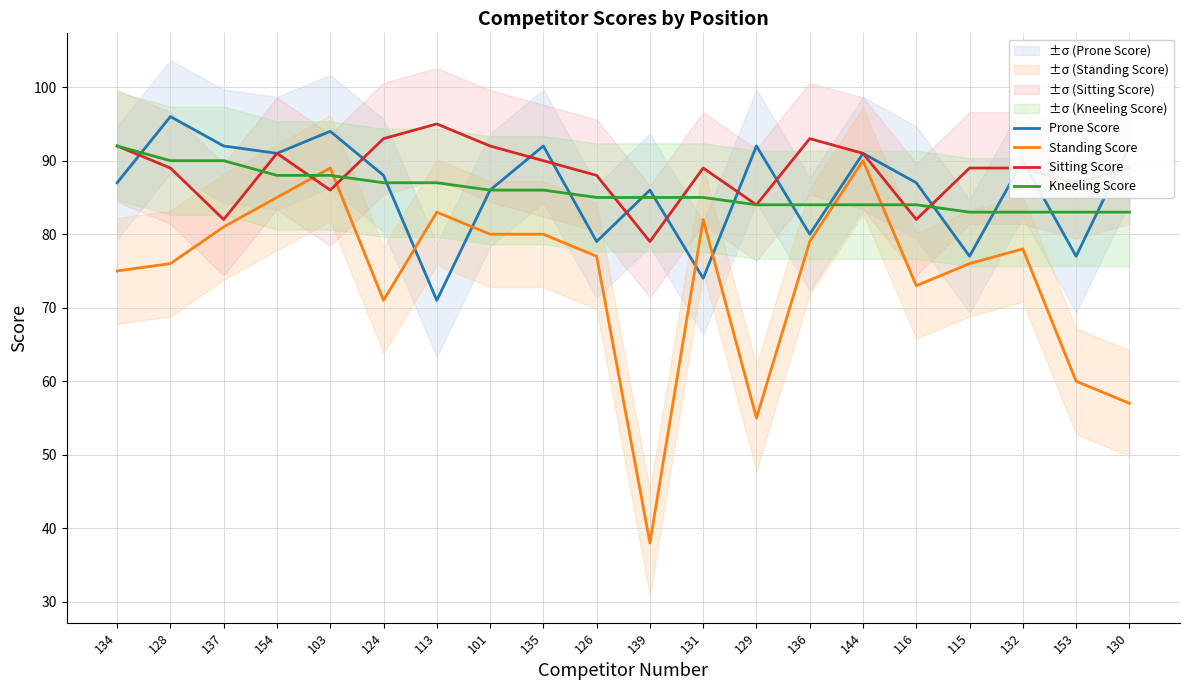

Does the chart have visible grid lines?

Yes